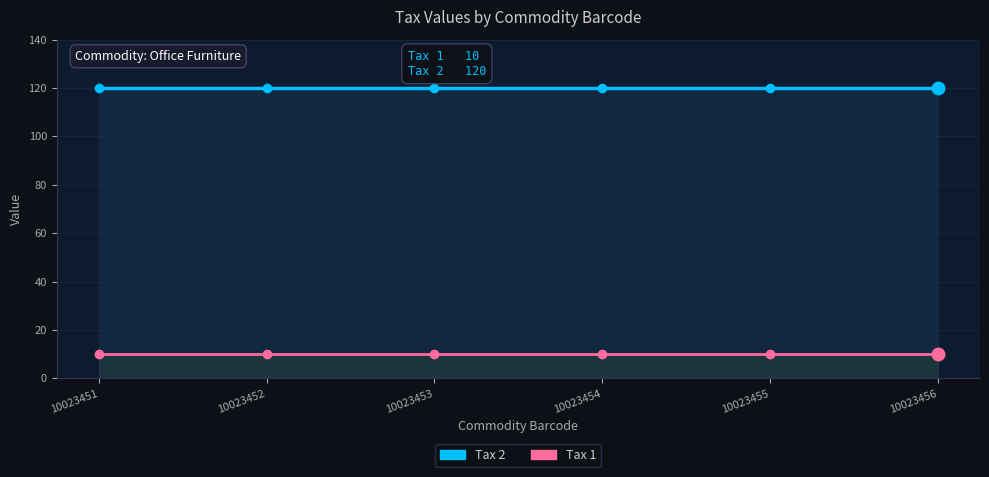

What are all the series names shown in the legend?

Tax 2, Tax 1